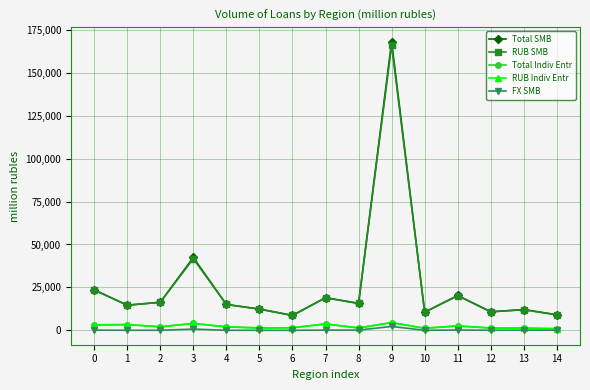

True or false: Total SMB and RUB Indiv Entr cross at least once.

False